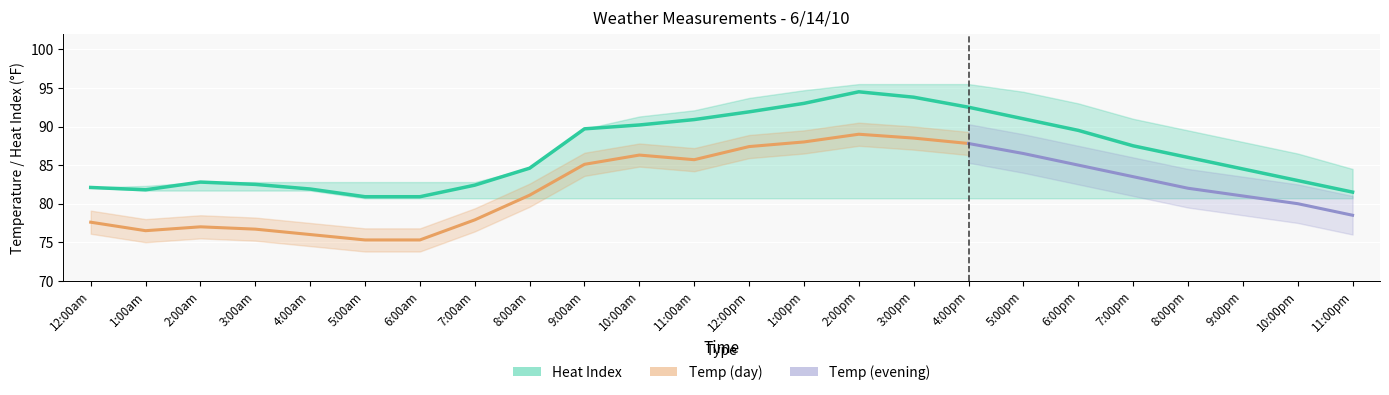

True or false: Temp has a value of 105.3 at 7:00am.

False